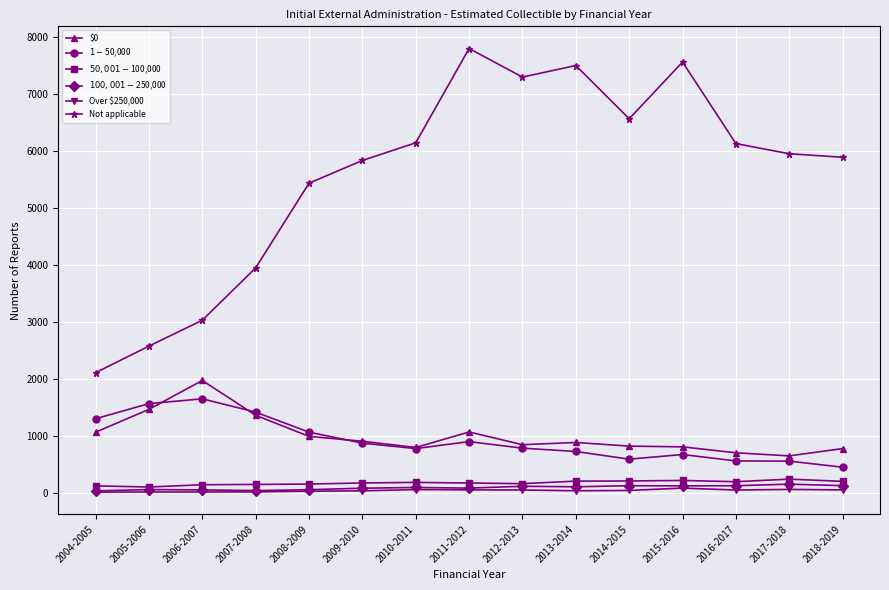

Which series has the largest range (max minus min)?

Not applicable